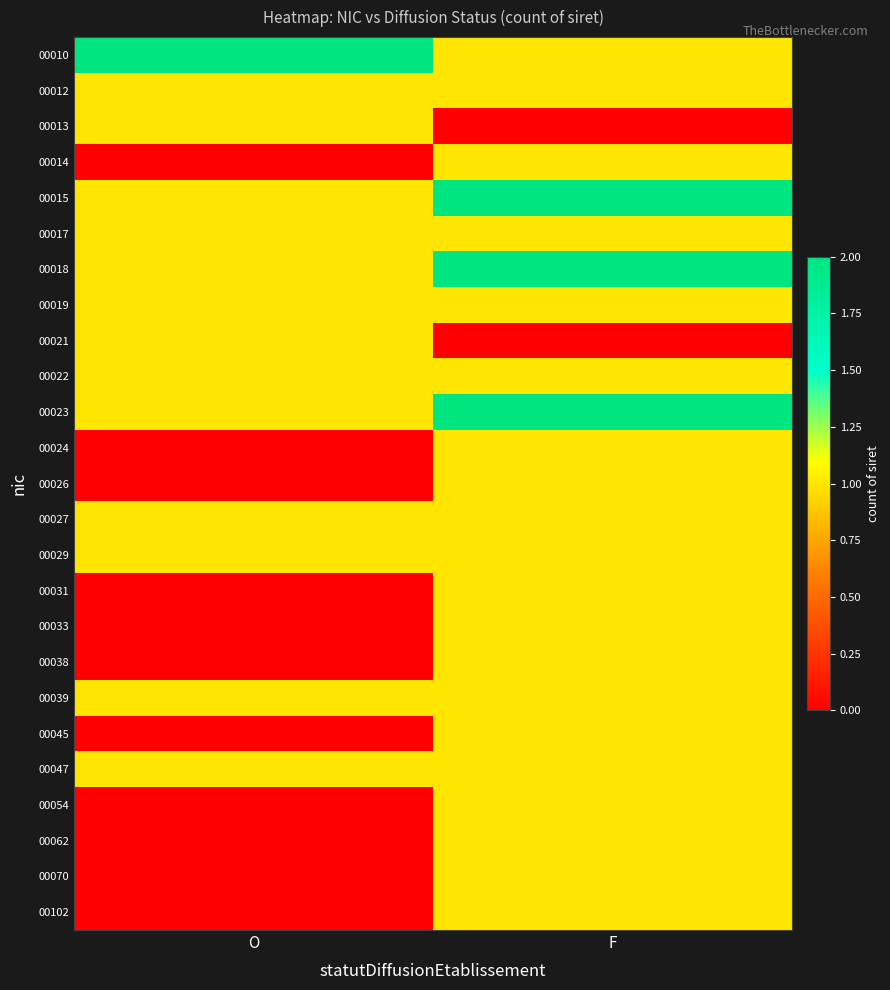

Reading left to right, list all the values displayed in this chart.

00010: O=2	F=1
00012: O=1	F=1
00013: O=1	F=0
00014: O=0	F=1
00015: O=1	F=2
00017: O=1	F=1
00018: O=1	F=2
00019: O=1	F=1
00021: O=1	F=0
00022: O=1	F=1
00023: O=1	F=2
00024: O=0	F=1
00026: O=0	F=1
00027: O=1	F=1
00029: O=1	F=1
00031: O=0	F=1
00033: O=0	F=1
00038: O=0	F=1
00039: O=1	F=1
00045: O=0	F=1
00047: O=1	F=1
00054: O=0	F=1
00062: O=0	F=1
00070: O=0	F=1
00102: O=0	F=1